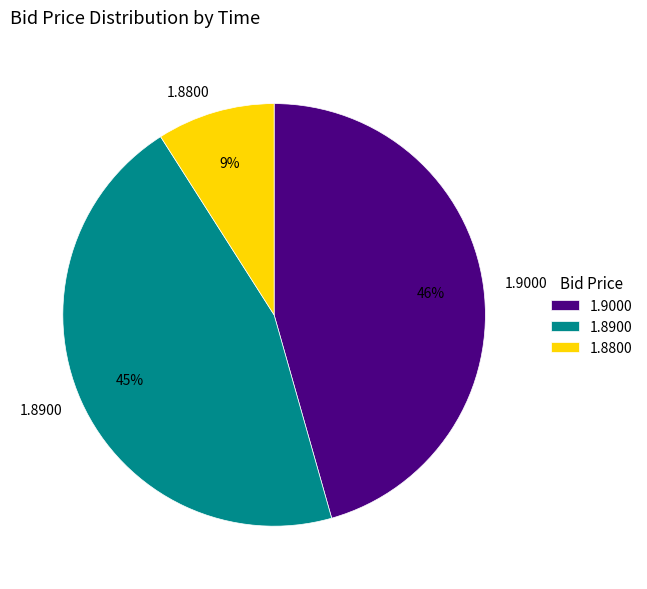

Do 1.8900 and 1.8800 together represent more than half of the pie?

Yes